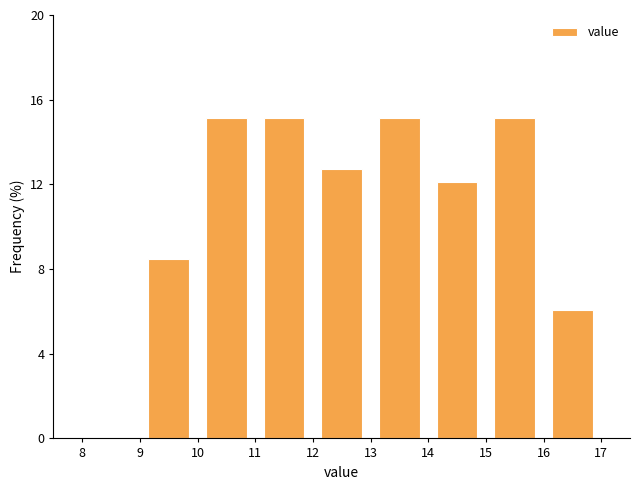

Reading left to right, transcribe this chart: for each bar, give the range it covers on the x-axis and its height. The values are not printed on the chart, so give them approximately, as read against the axis.

8 to 9: 0
9 to 10: 8.5
10 to 11: 15.0
11 to 12: 15.0
12 to 13: 12.5
13 to 14: 15.0
14 to 15: 12.0
15 to 16: 15.0
16 to 17: 6.0